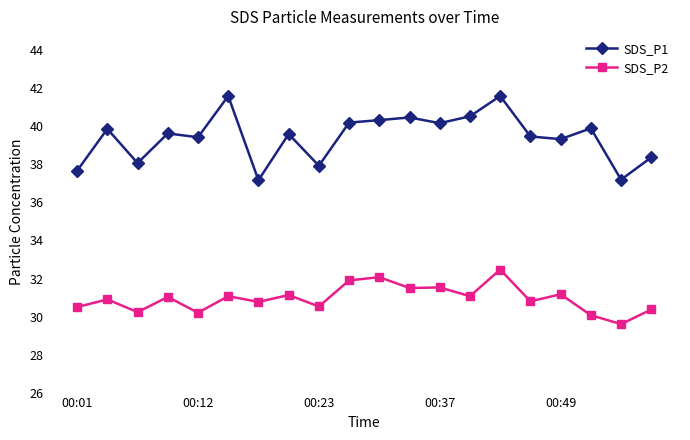

What is the difference between the second highest and second lowest values in the SDS_P1 series?

4.4